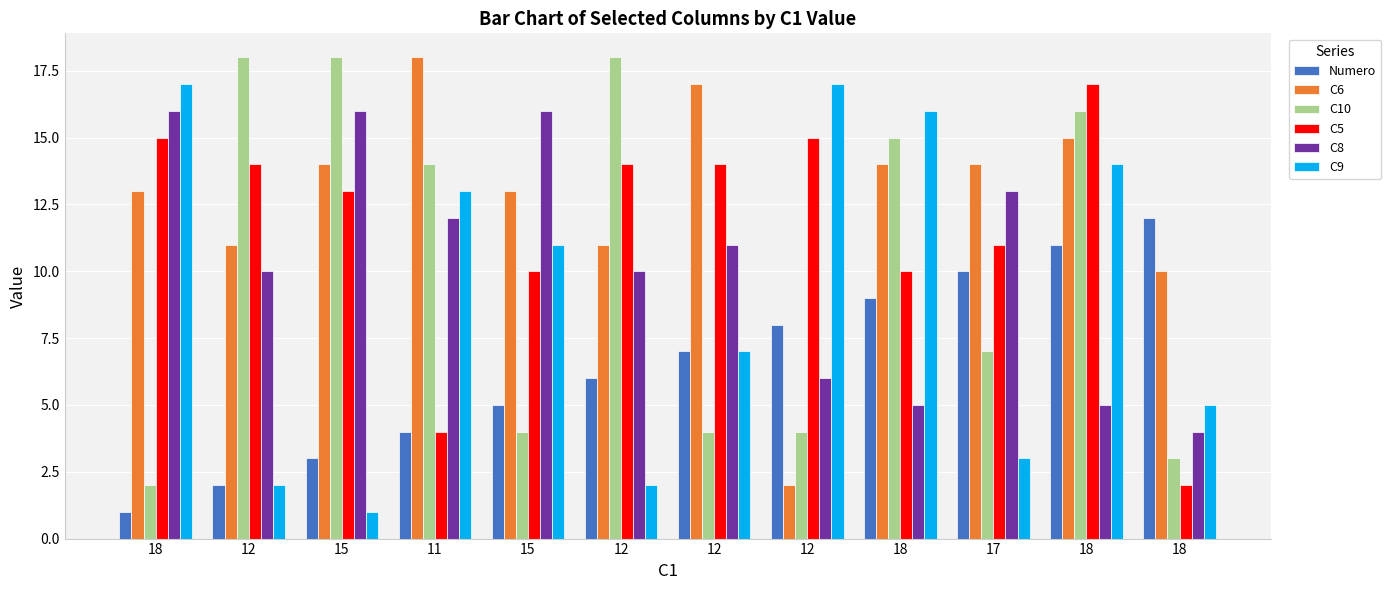

At which category is the sum across all series the highest?

18